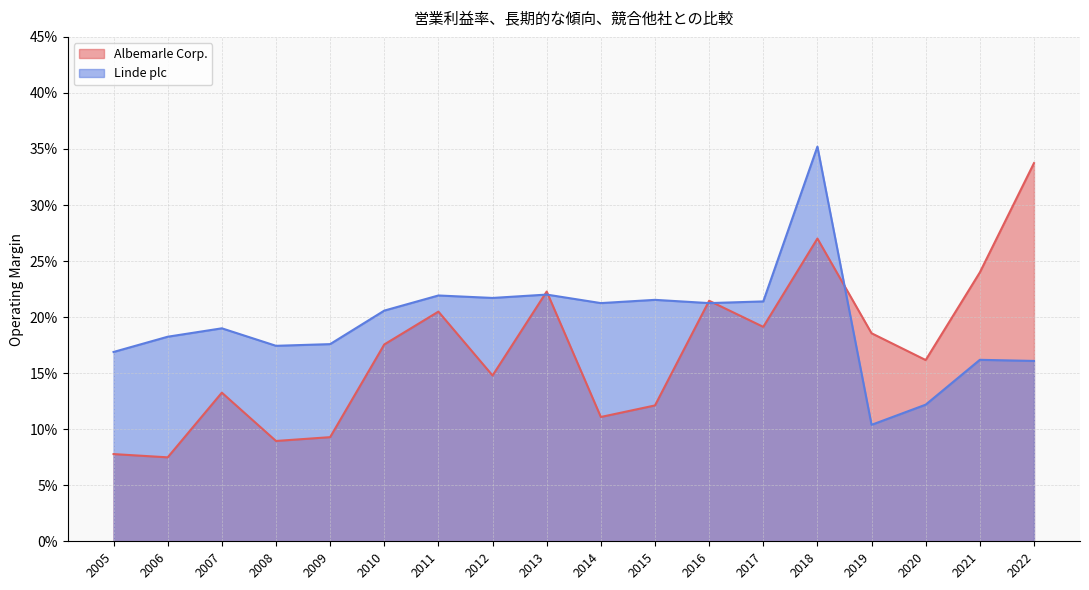

How many times do Linde plc and Albemarle Corp. cross each other?

5